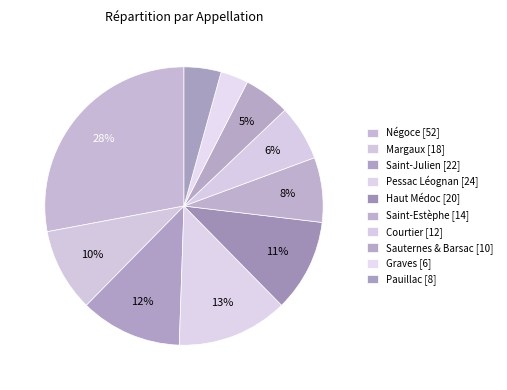

Rank the categories by value from highest to lowest.

Négoce, Pessac Léognan, Saint-Julien, Haut Médoc, Margaux, Saint-Estèphe, Courtier, Sauternes & Barsac, Pauillac, Graves